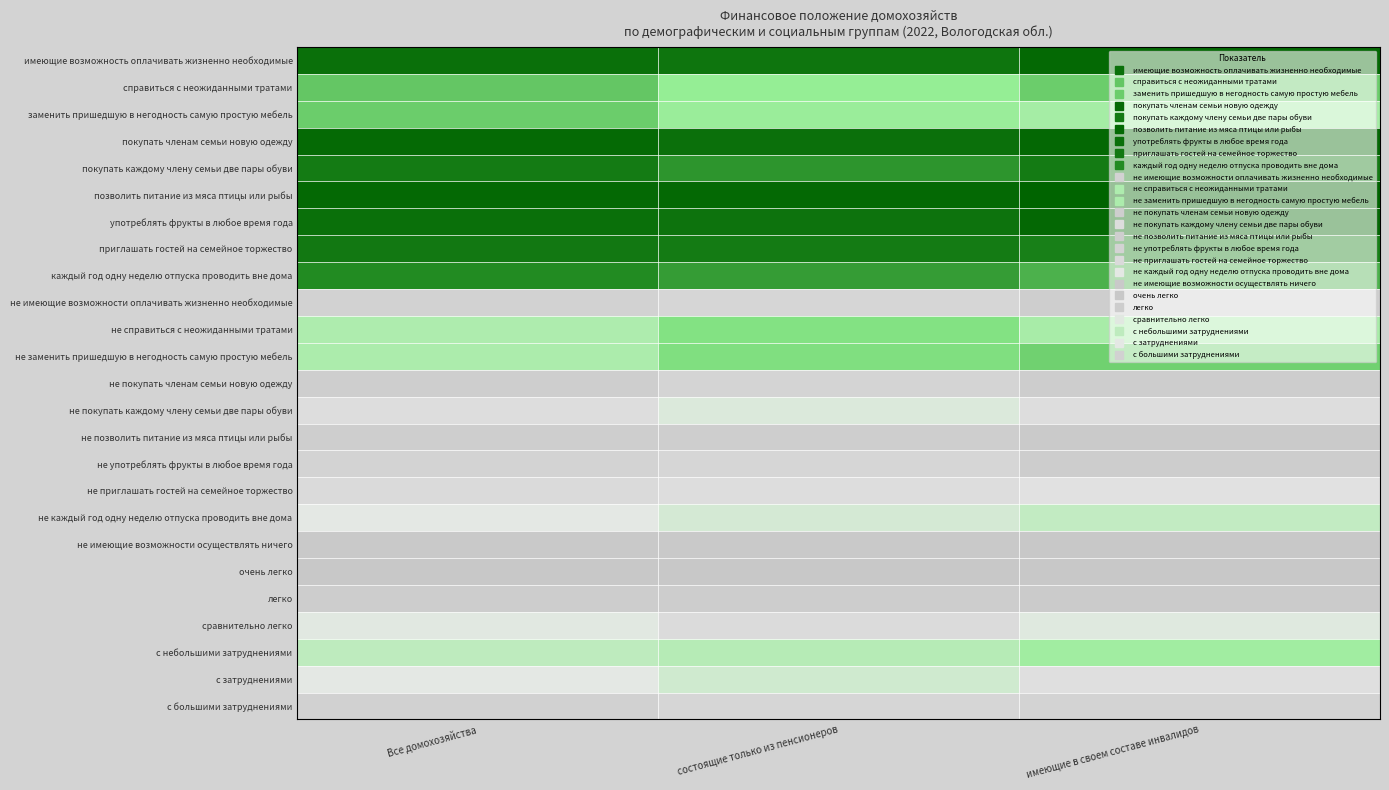

At how many categories does at least one series exceed 90?

3